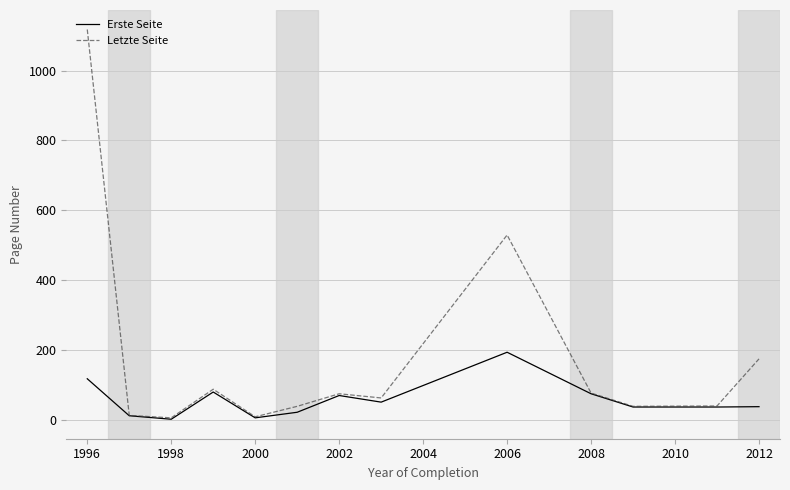

Which series has the largest total across all categories?

Letzte Seite